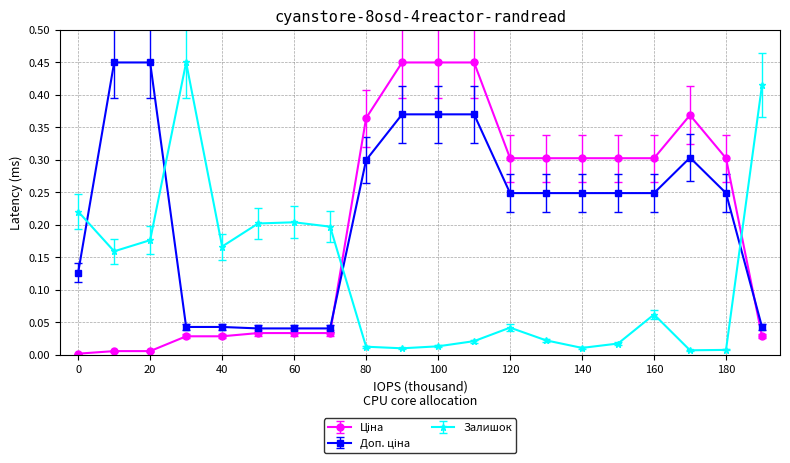

True or false: Залишок has more than 0 interior local peaks.

True